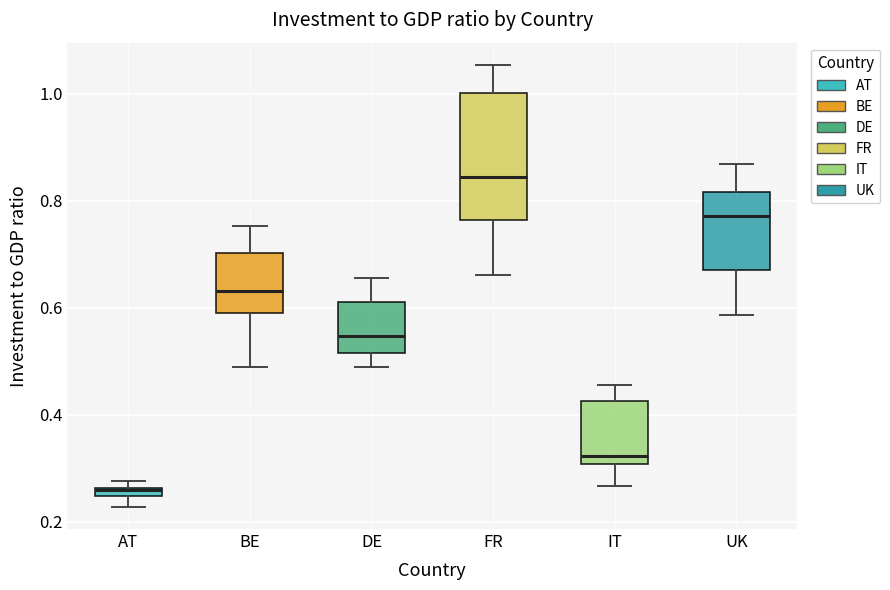

Where is the upper edge of the box for DE on the y-axis? The values are not printed on the chart, so give them approximately, as read against the axis.

0.62